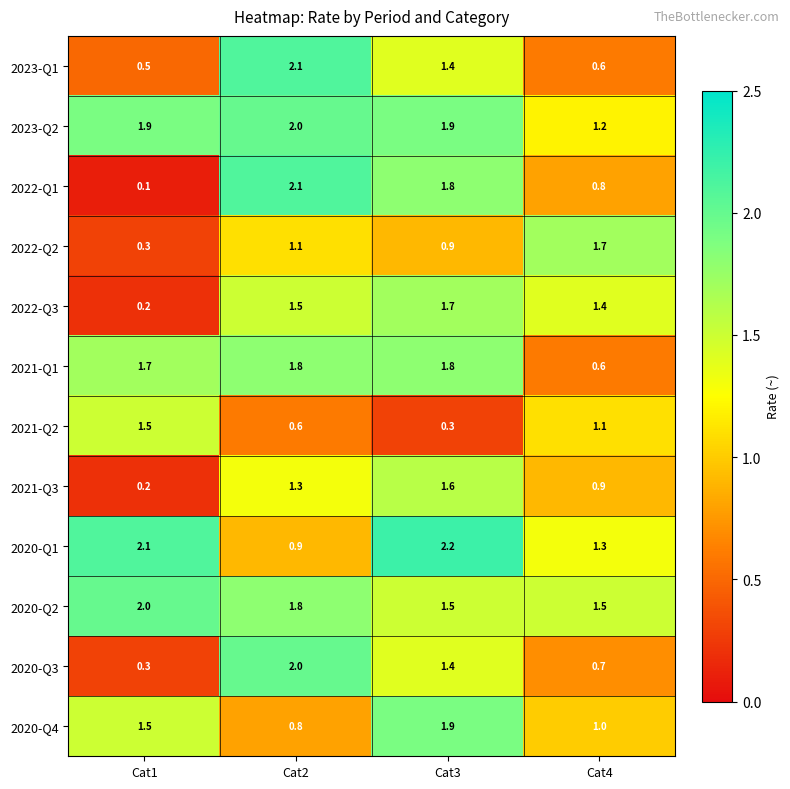

List the labels in order of 2021-Q2 value, smallest first.

Cat3, Cat2, Cat4, Cat1